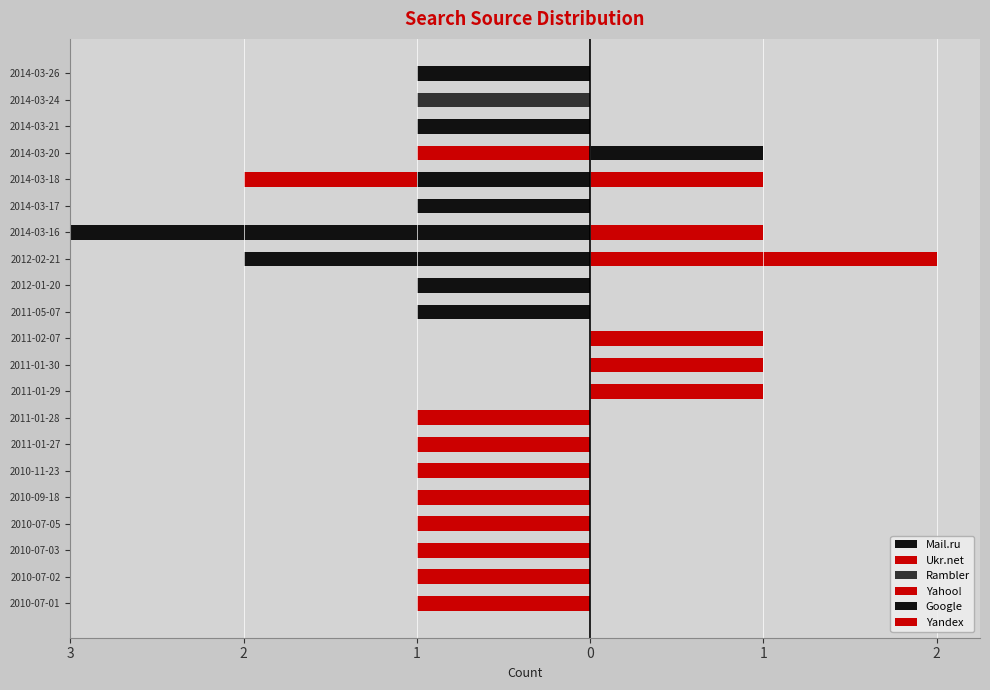

Is it true that Yandex equals 0 at 2014-03-24?

True